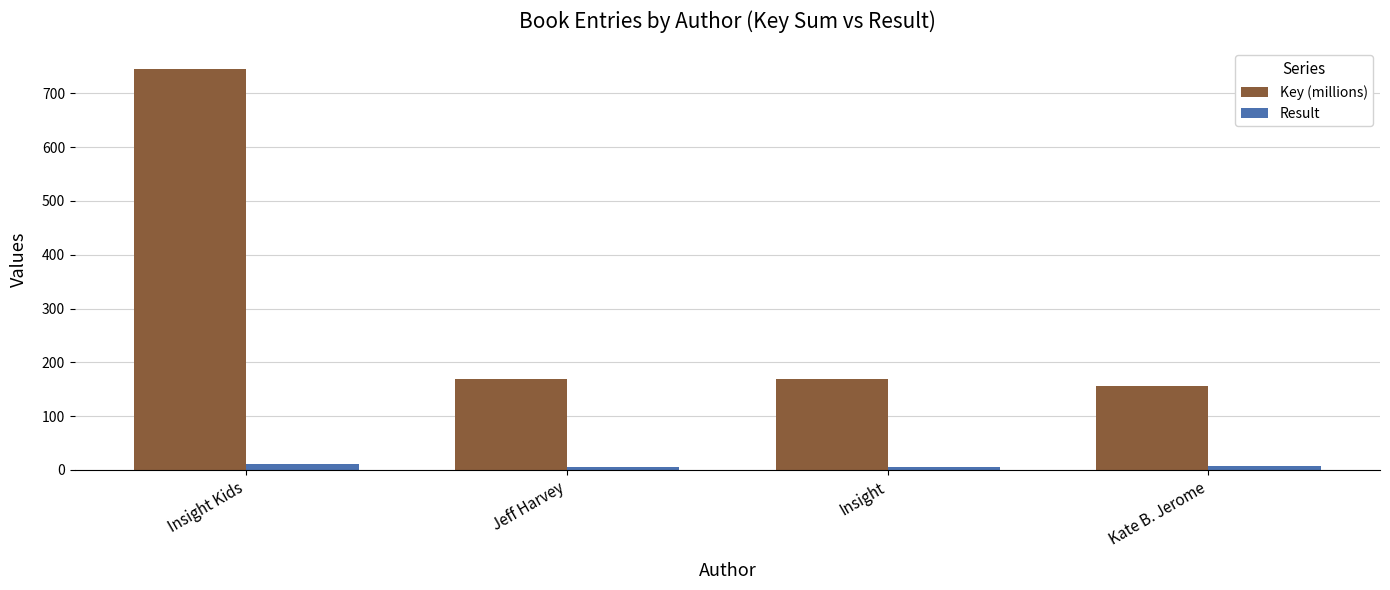

At Insight Kids, list the series in order from smallest to largest.

Result, Key (millions)